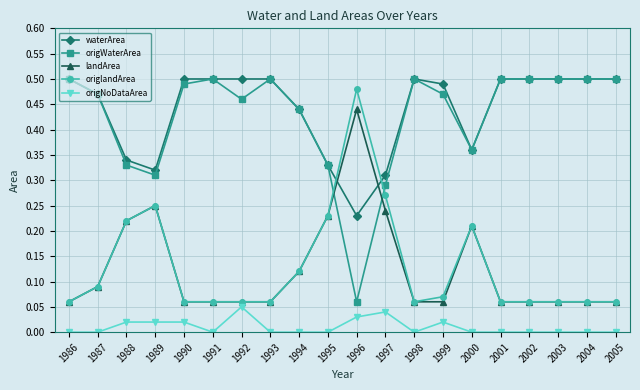

How many series are shown in this chart?

5